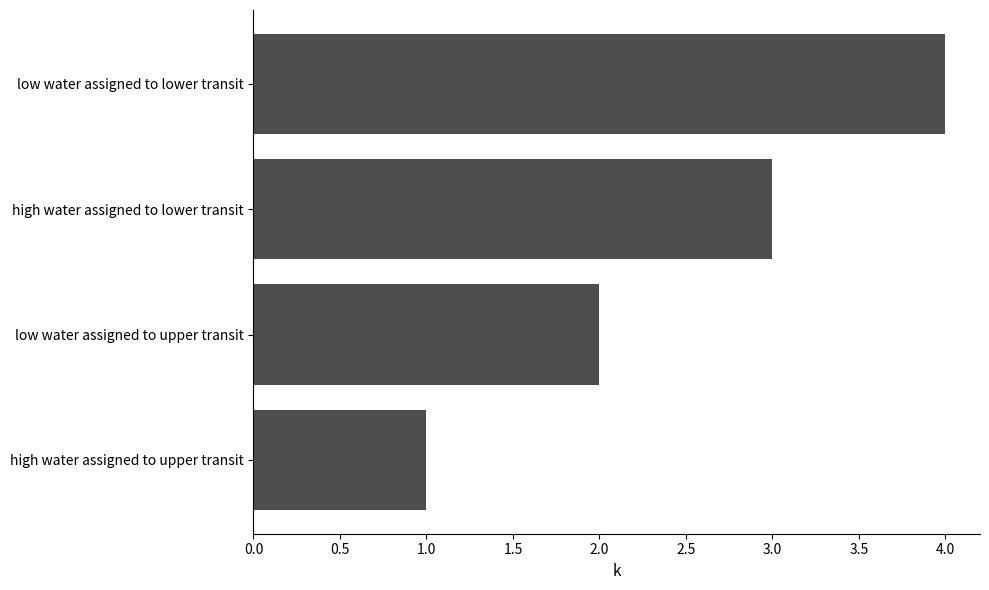

Which category has the highest value across all series?

low water assigned to lower transit